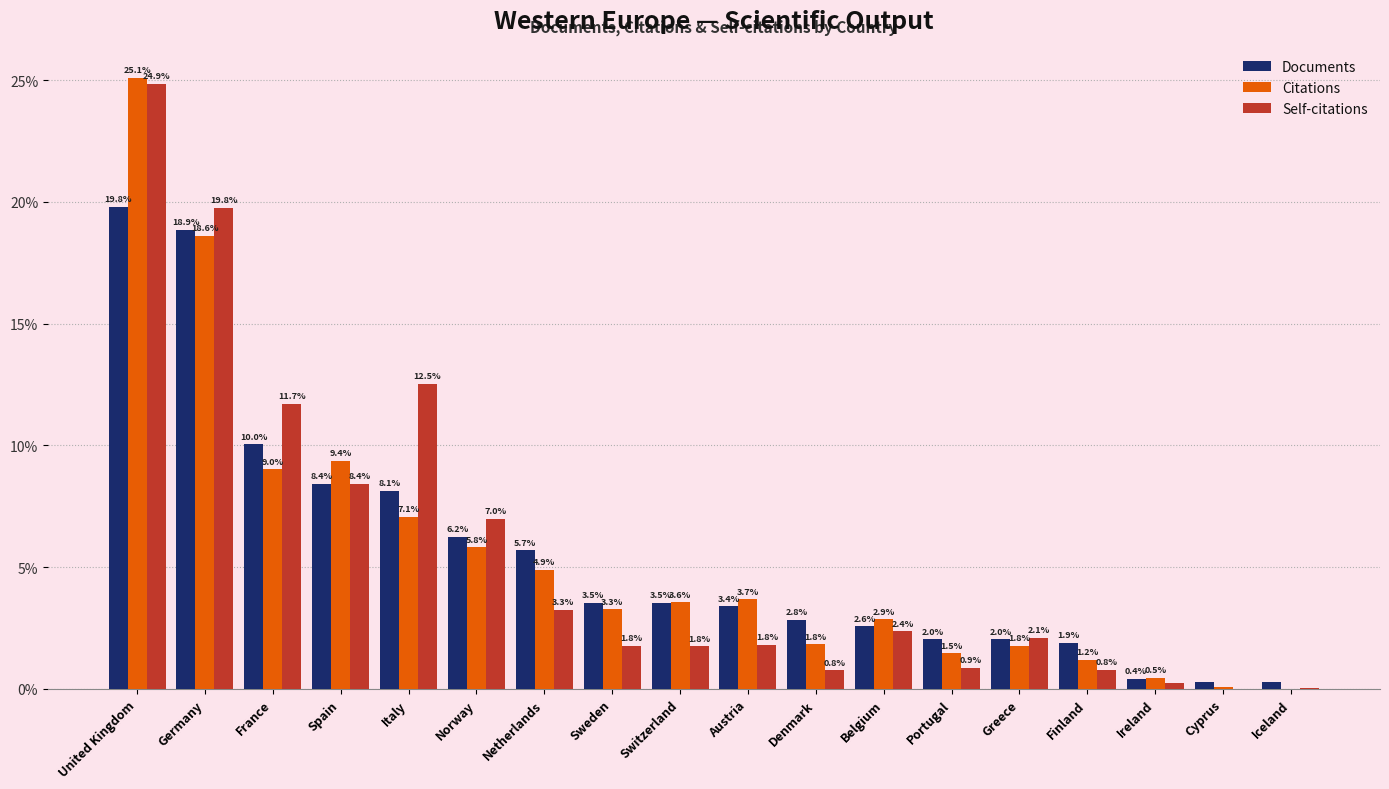

At which label is Citations closest to 12?

Spain